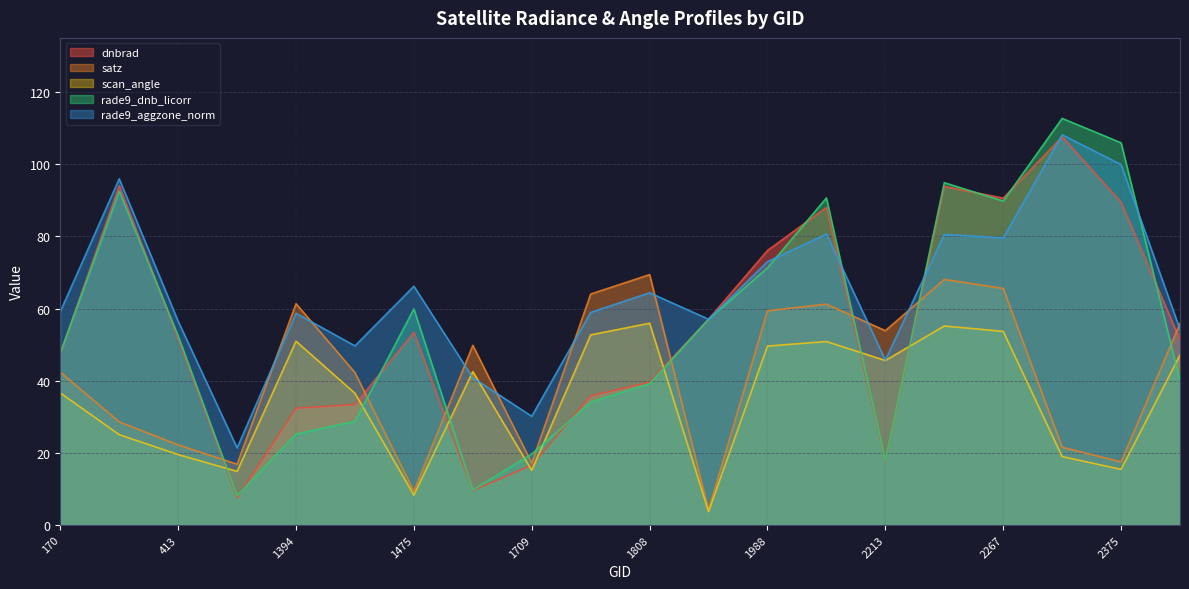

What is the sum of the dnbrad values at 1637 and 1394?

41.9